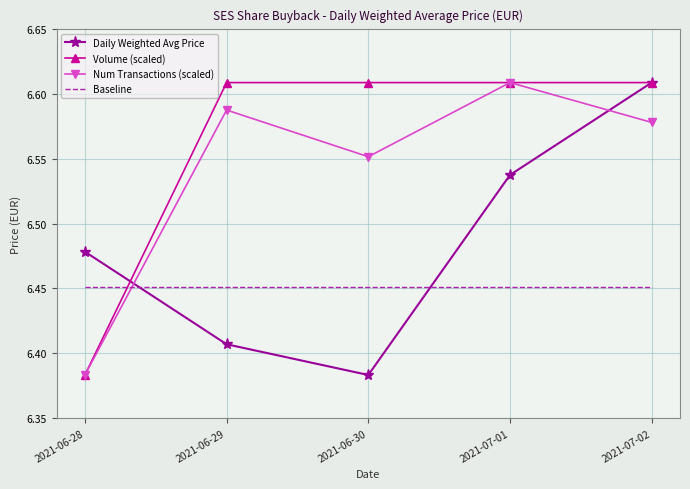

What position from the left is 2021-06-29?

2